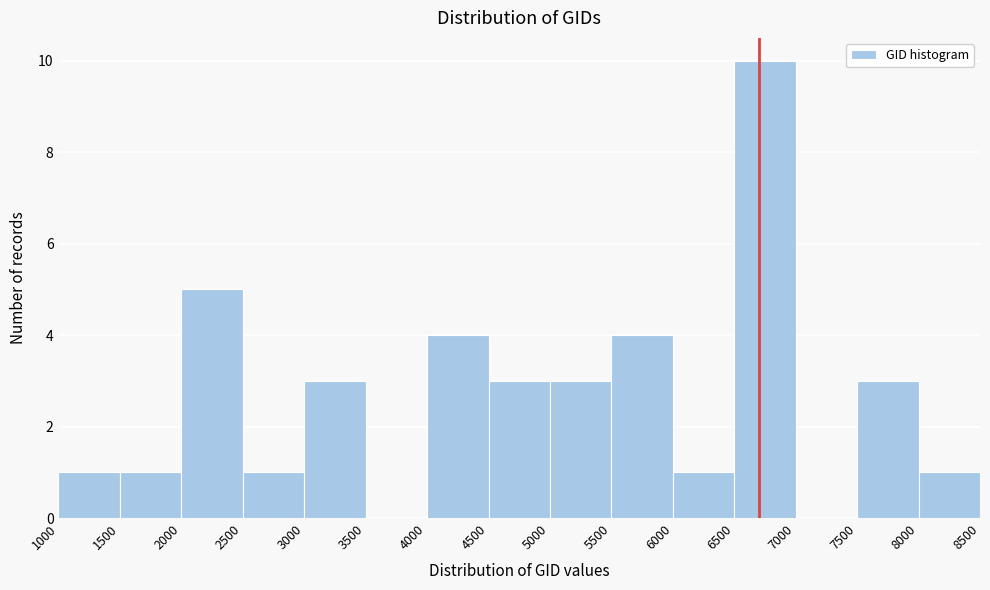

What is the height of the bar covering 6500 to 7000 on the x-axis? The values are not printed on the chart, so give them approximately, as read against the axis.

10